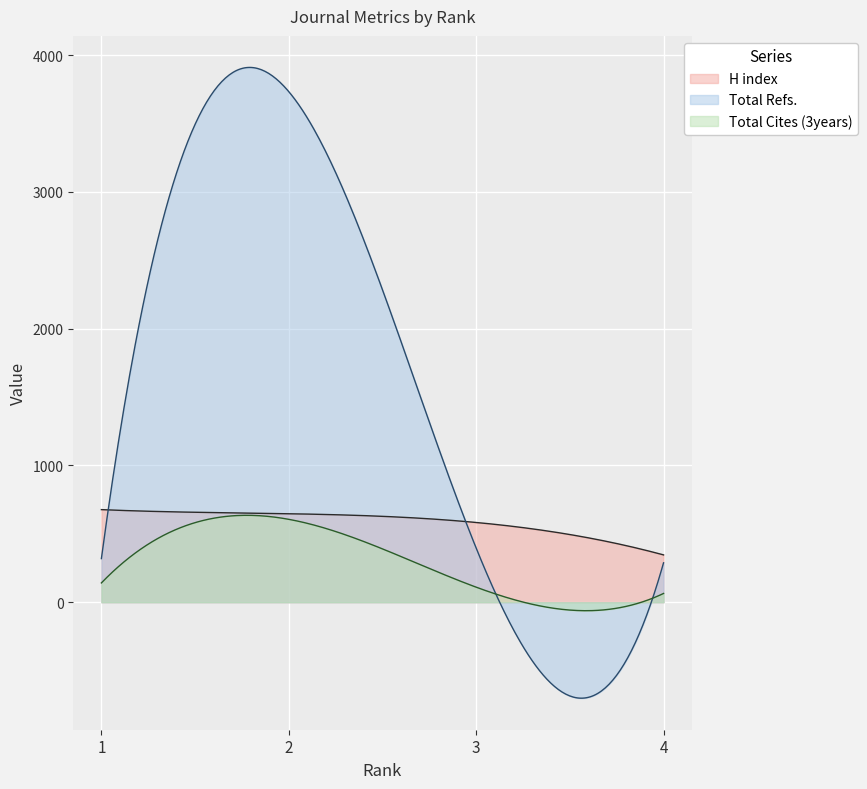

Which series has the widest spread of values?

Total Refs.